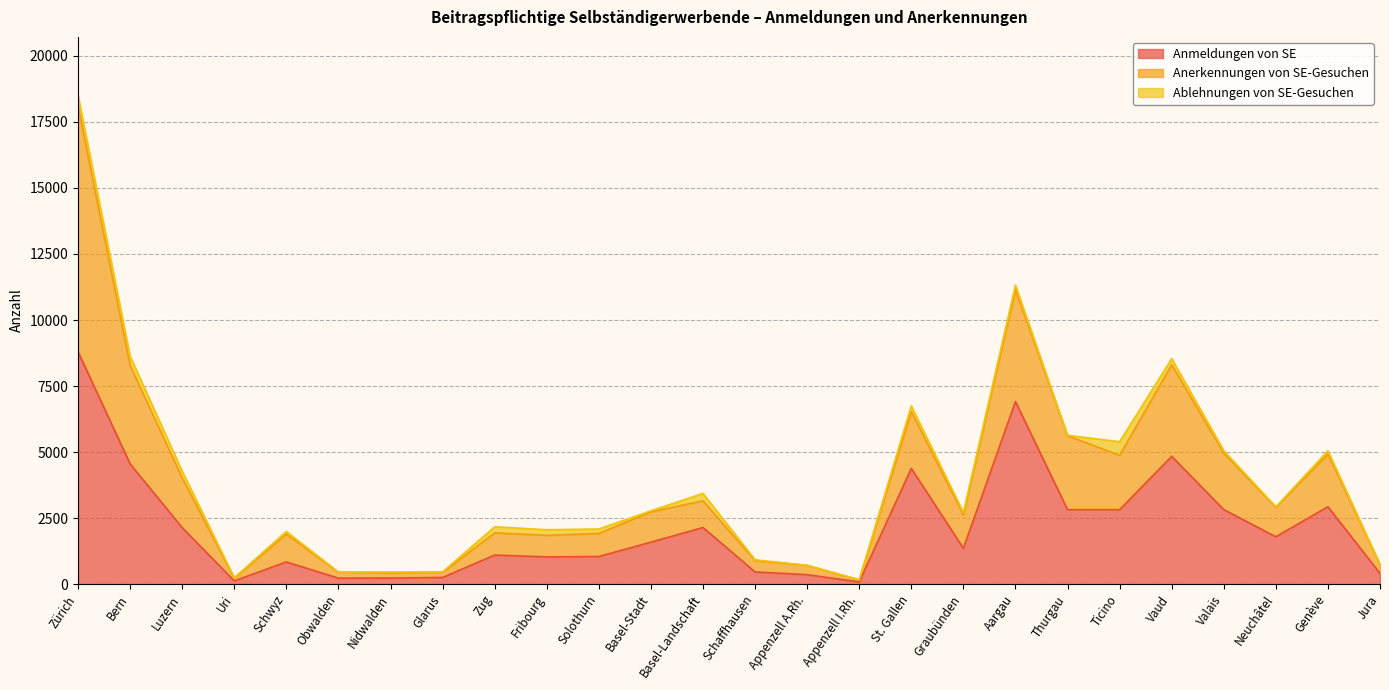

What is the difference between the highest and lowest values at Glarus?

189